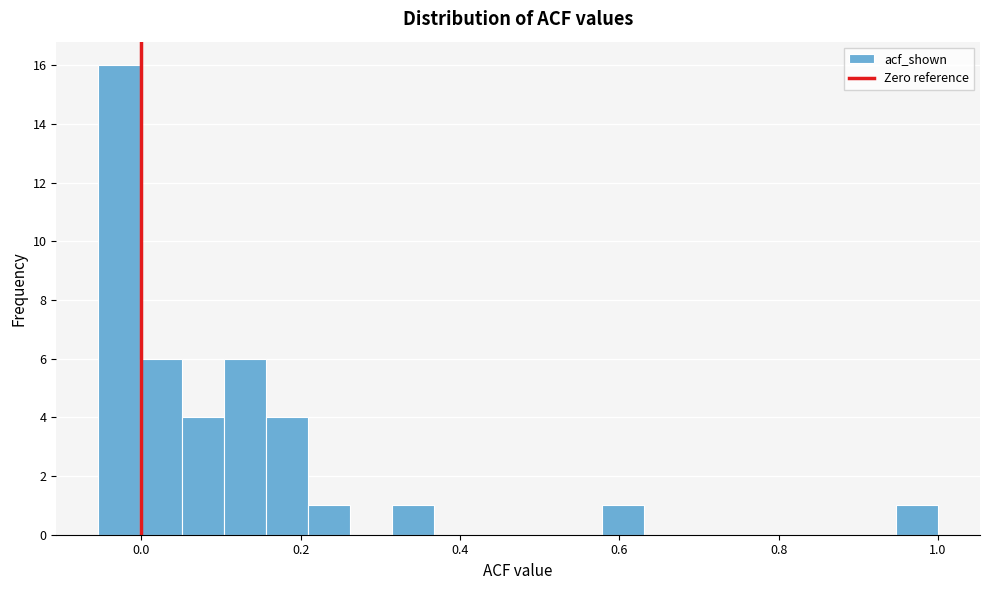

Read against the x-axis, roughly where is the centre of the tallest bar?

-0.02